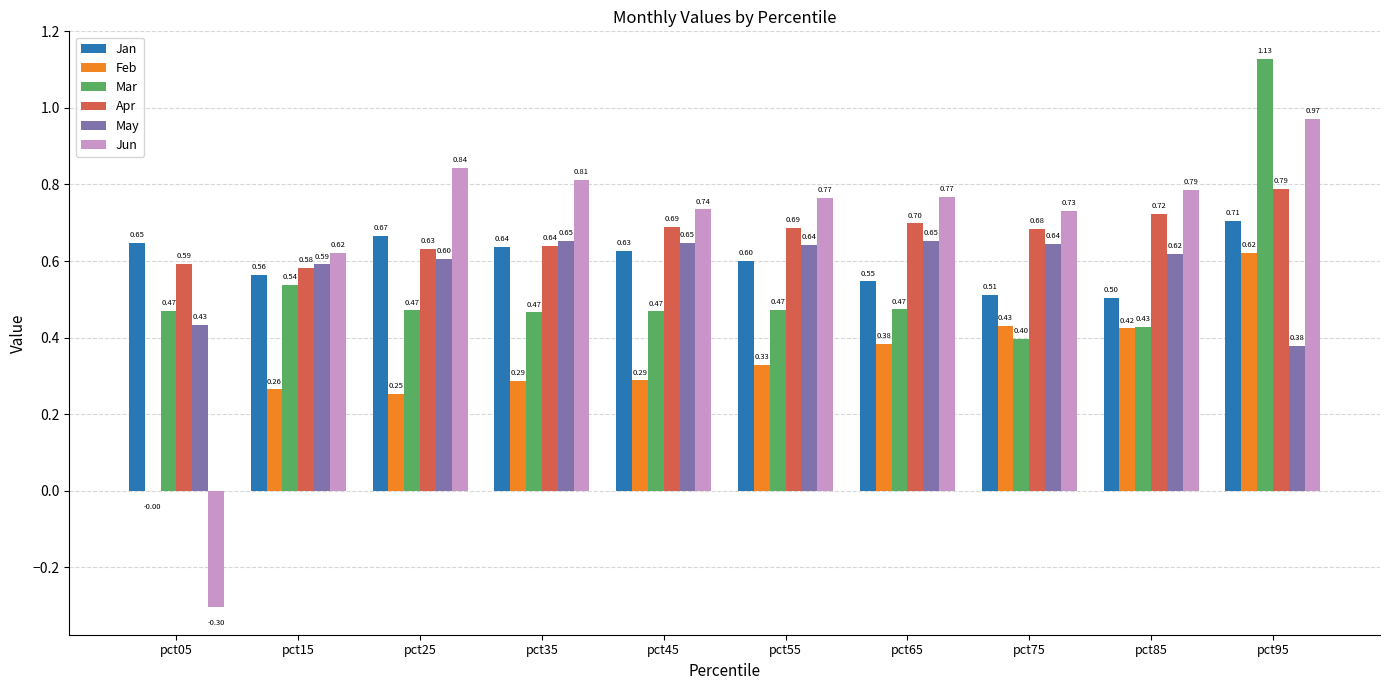

True or false: Mar has a value of 0.5 at pct15.

True